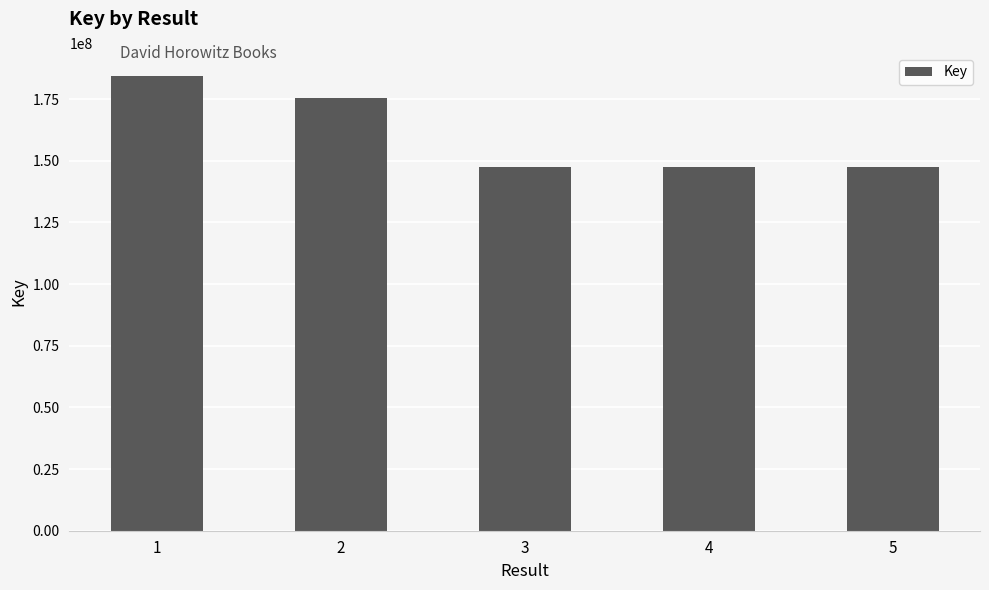

What is the maximum value shown in the chart?

184573672